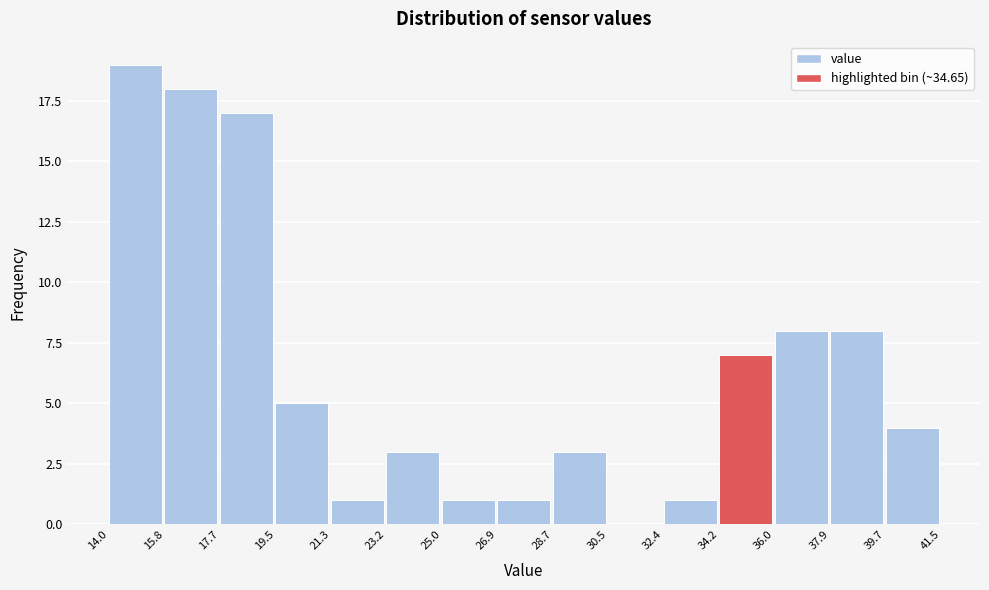

Over which range of the x-axis is the bar tallest?

14.0 to 15.8